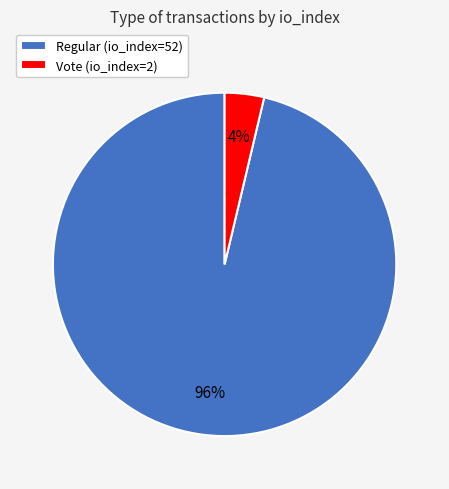

Do Vote (io_index=2) and Regular (io_index=52) together represent more than half of the pie?

Yes